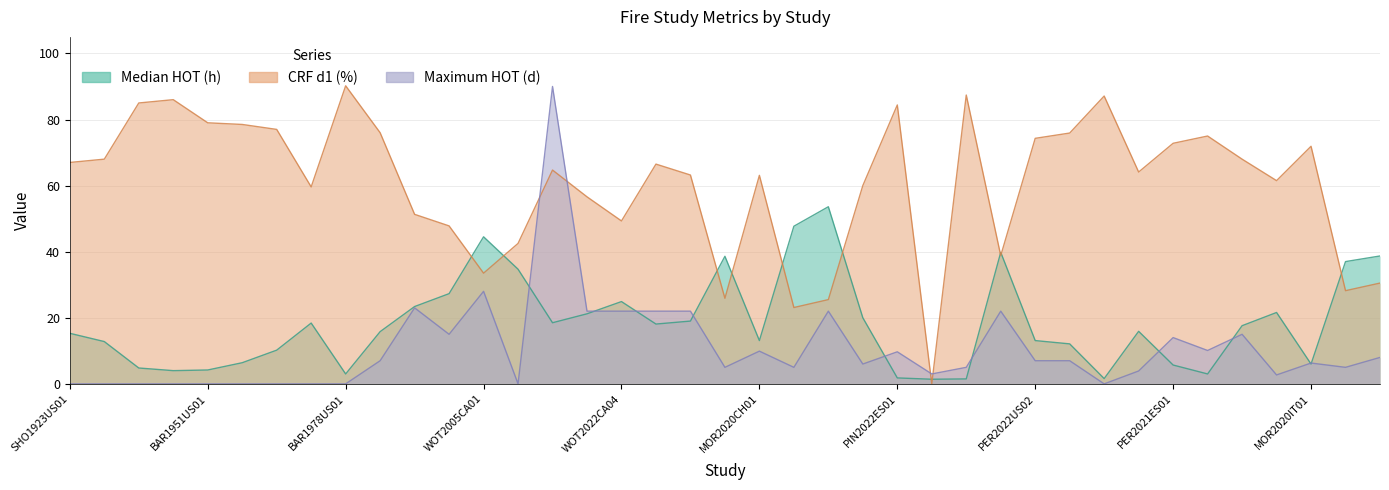

Count the number of categories in the chart.

39